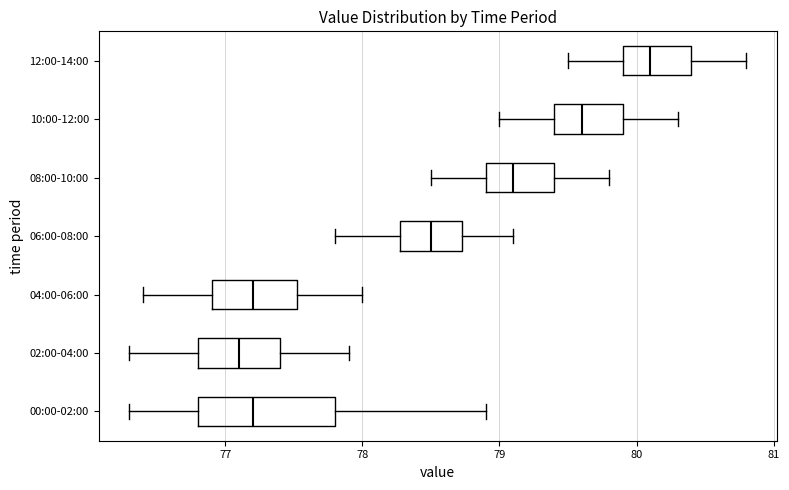

Reading bottom to top, read every box against the x-axis: the position of its median line, the range the box covers, and the ends of its whiskers. The values are not printed on the chart, so give them approximately, as read against the axis.

00:00-02:00: median 77.2, box 76.8 to 77.8, whiskers 76.3 to 78.9
02:00-04:00: median 77.1, box 76.8 to 77.4, whiskers 76.3 to 77.9
04:00-06:00: median 77.2, box 76.9 to 77.5, whiskers 76.4 to 78.0
06:00-08:00: median 78.5, box 78.3 to 78.7, whiskers 77.8 to 79.1
08:00-10:00: median 79.1, box 78.9 to 79.4, whiskers 78.5 to 79.8
10:00-12:00: median 79.6, box 79.4 to 79.9, whiskers 79.0 to 80.3
12:00-14:00: median 80.1, box 79.9 to 80.4, whiskers 79.5 to 80.8